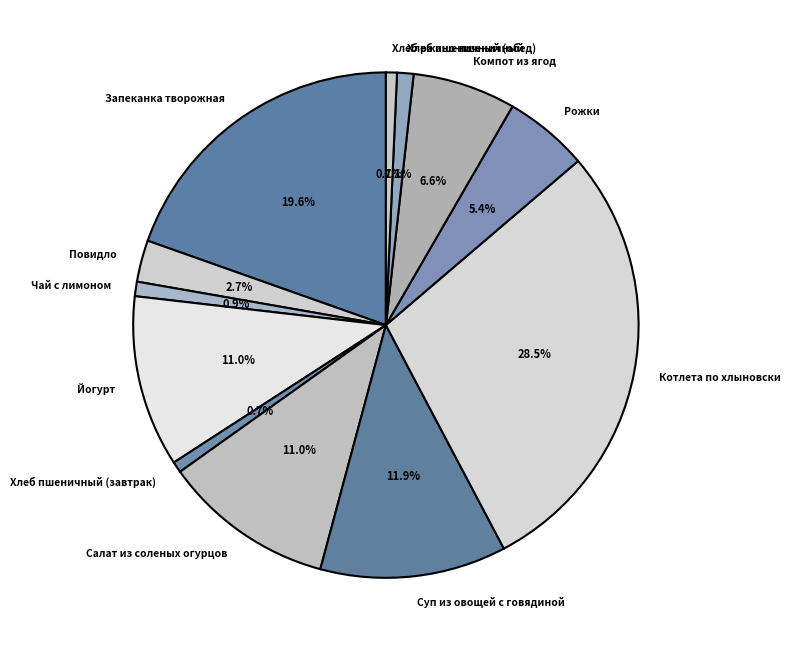

What is the largest slice in the pie chart?

Котлета по хлыновски